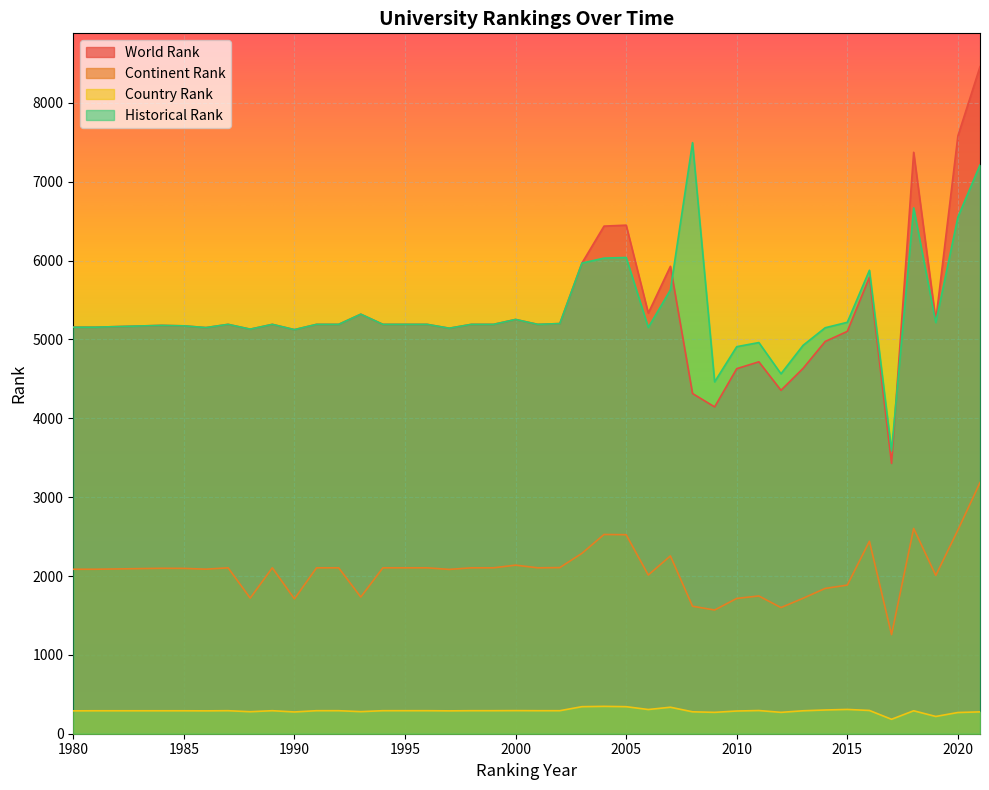

Reading right to left, transcribe all the data shown in this chart.

world rank: 2021=8460	2020=7582	2019=5242	2018=7374	2017=3429	2016=5791	2015=5103	2014=4975	2013=4634	2012=4356	2011=4717	2010=4630	2009=4145	2008=4315	2007=5928	2006=5335	2005=6450	2004=6438	2003=5969	2002=5202	2001=5192	2000=5254	1999=5192	1998=5192	1997=5143	1996=5192	1995=5192	1994=5192	1993=5321	1992=5192	1991=5192	1990=5125	1989=5192	1988=5131	1987=5192	1986=5151	1985=5173	1984=5179	1981=5156	1980=5156
continent rank: 2021=3185	2020=2583	2019=2008	2018=2604	2017=1257	2016=2441	2015=1885	2014=1843	2013=1718	2012=1600	2011=1747	2010=1716	2009=1569	2008=1617	2007=2255	2006=2013	2005=2524	2004=2527	2003=2288	2002=2107	2001=2104	2000=2138	1999=2104	1998=2104	1997=2084	1996=2104	1995=2104	1994=2104	1993=1734	1992=2104	1991=2104	1990=1710	1989=2104	1988=1720	1987=2104	1986=2087	1985=2097	1984=2098	1981=2086	1980=2086
country rank: 2021=277	2020=269	2019=219	2018=291	2017=183	2016=295	2015=308	2014=301	2013=291	2012=271	2011=294	2010=288	2009=271	2008=278	2007=336	2006=307	2005=343	2004=347	2003=343	2002=292	2001=292	2000=293	1999=292	1998=292	1997=290	1996=292	1995=292	1994=292	1993=280	1992=292	1991=292	1990=276	1989=292	1988=279	1987=292	1986=290	1985=291	1984=291	1981=291	1980=290
historical rank: 2021=7213	2020=6552	2019=5215	2018=6669	2017=3587	2016=5878	2015=5218	2014=5149	2013=4926	2012=4565	2011=4961	2010=4909	2009=4463	2008=7497	2007=5628	2006=5153	2005=6040	2004=6032	2003=5969	2002=5202	2001=5192	2000=5254	1999=5192	1998=5192	1997=5143	1996=5192	1995=5192	1994=5192	1993=5321	1992=5192	1991=5192	1990=5125	1989=5192	1988=5131	1987=5192	1986=5151	1985=5173	1984=5179	1981=5156	1980=5156